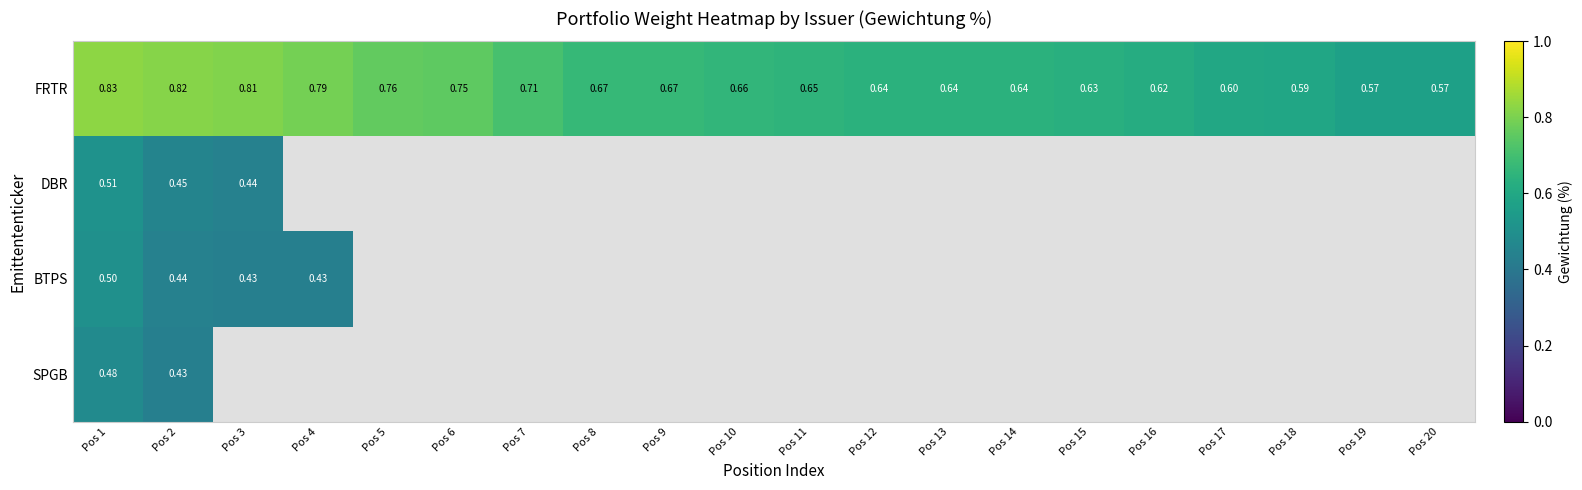

Between Pos 12 and Pos 16, which is larger?

Pos 12